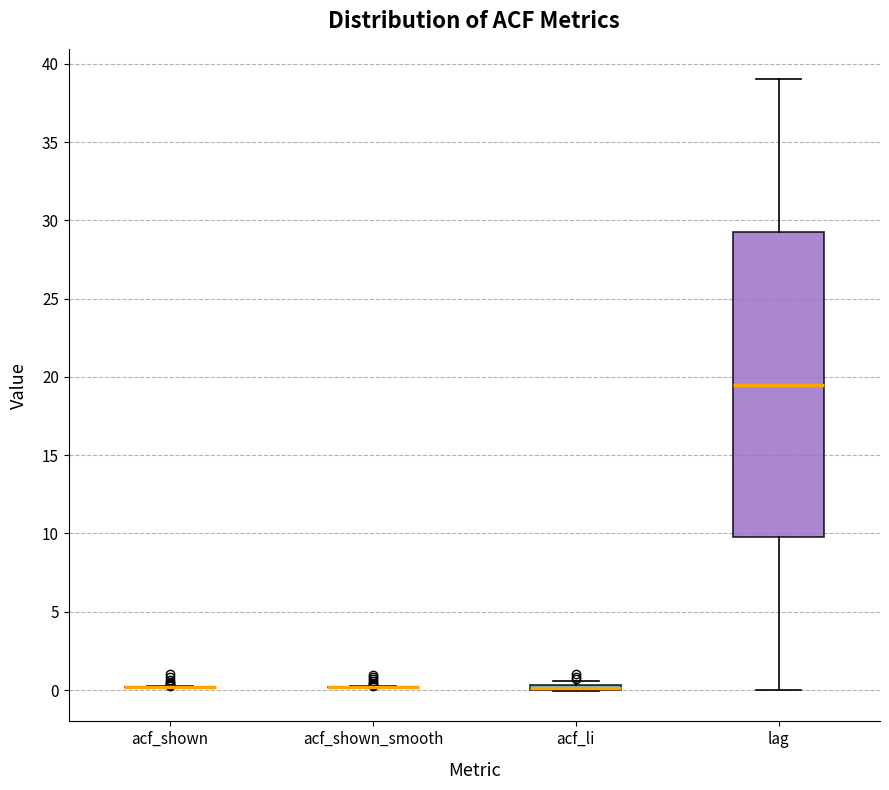

Which box is the tallest, from its lower edge to its upper edge?

lag